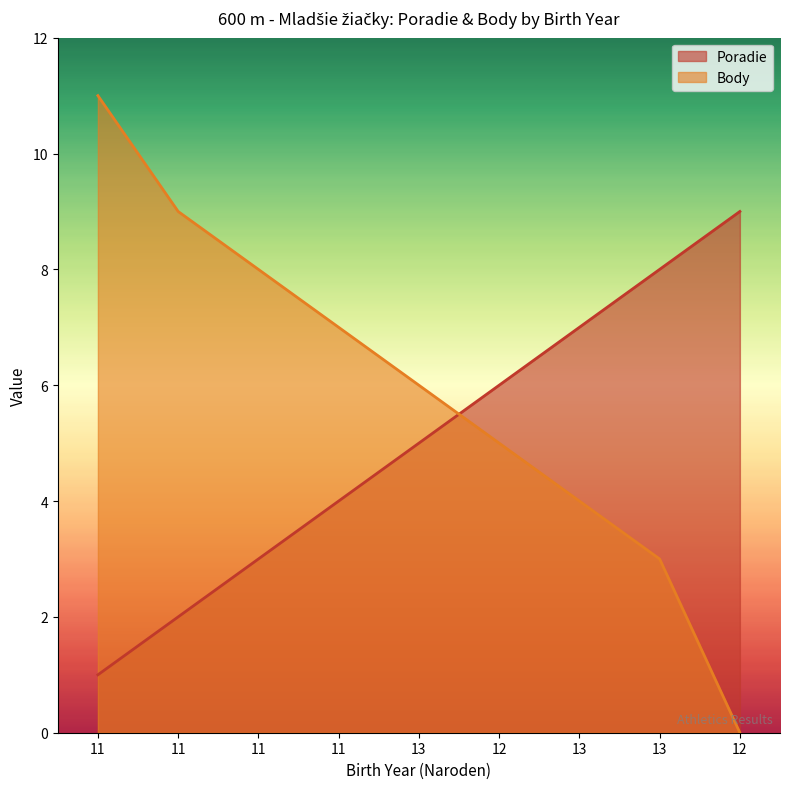

What is the sum of all Poradie values?

45